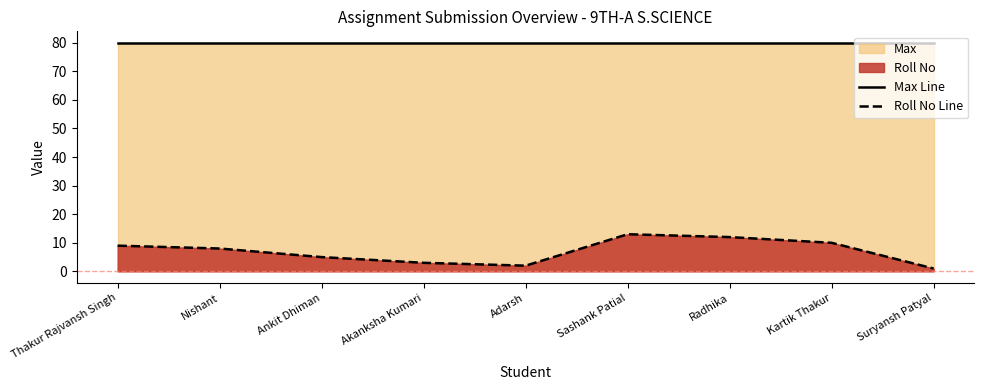

Reading left to right, list all the values displayed in this chart.

Max Line: Thakur Rajvansh Singh=80	Nishant=80	Ankit Dhiman=80	Akanksha Kumari=80	Adarsh=80	Sashank Patial=80	Radhika=80	Kartik Thakur=80	Suryansh Patyal=80
Roll No Line: Thakur Rajvansh Singh=9	Nishant=8	Ankit Dhiman=5	Akanksha Kumari=3	Adarsh=2	Sashank Patial=13	Radhika=12	Kartik Thakur=10	Suryansh Patyal=1